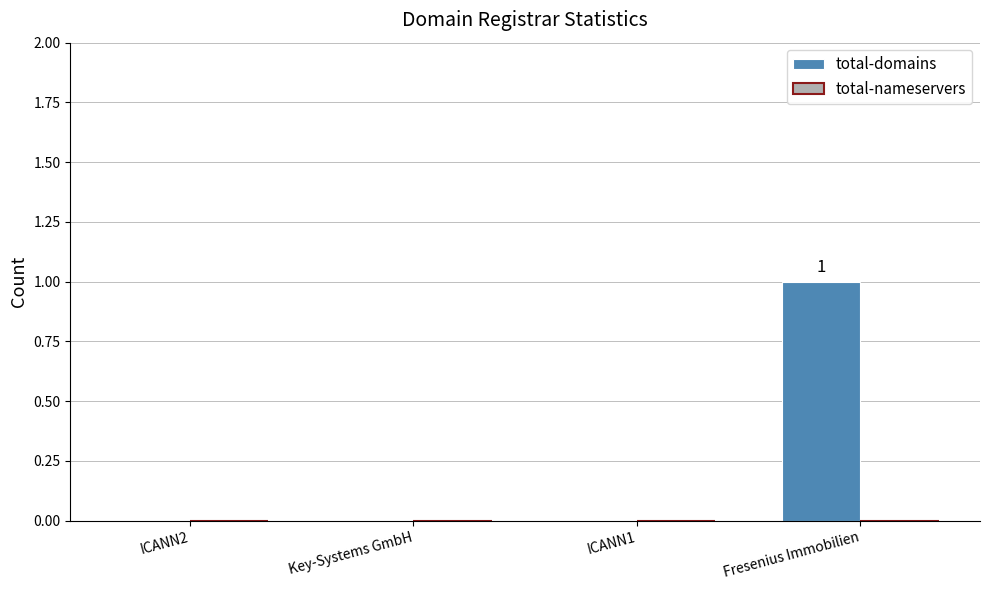

Are the bars horizontal?

No